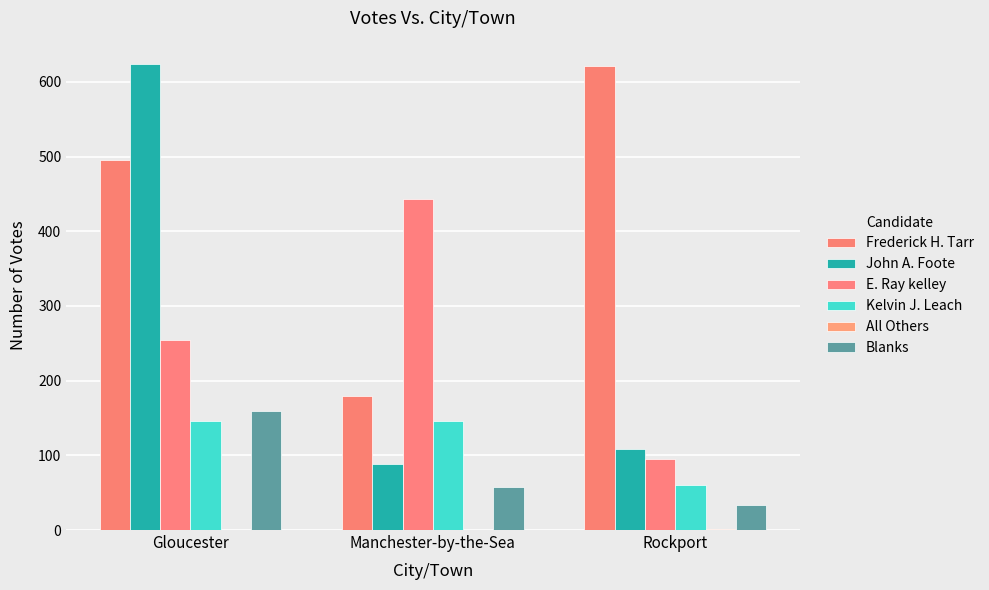

At how many categories does at least one series exceed 90?

3